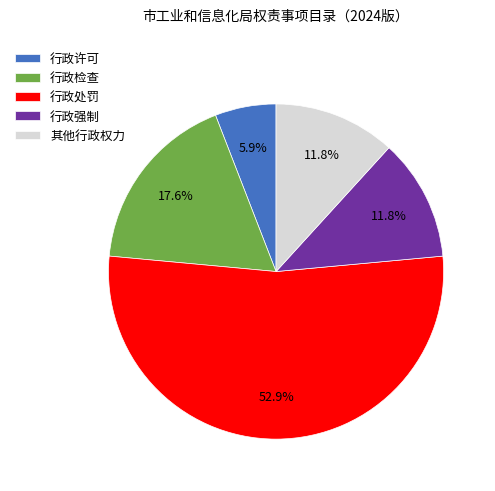

How many slices are in this pie chart?

5